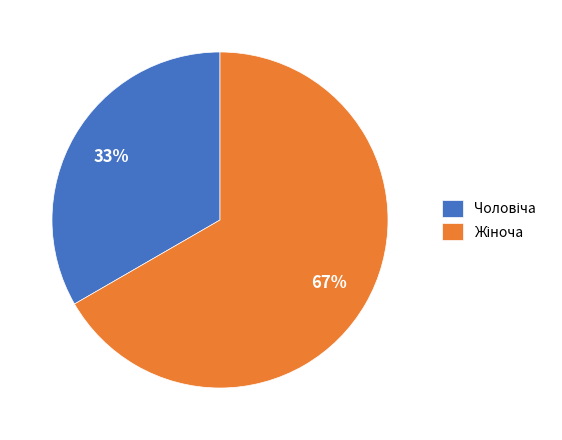

How many segments does this pie chart have?

2